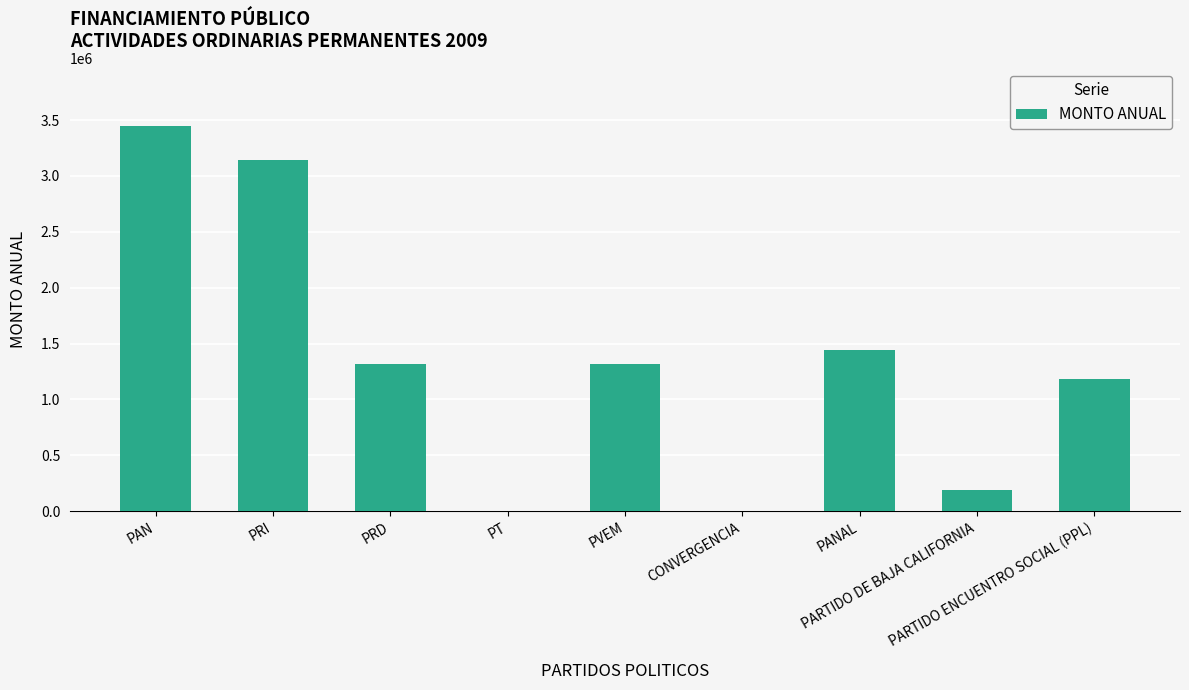

What is the greatest value displayed?

3449311.1